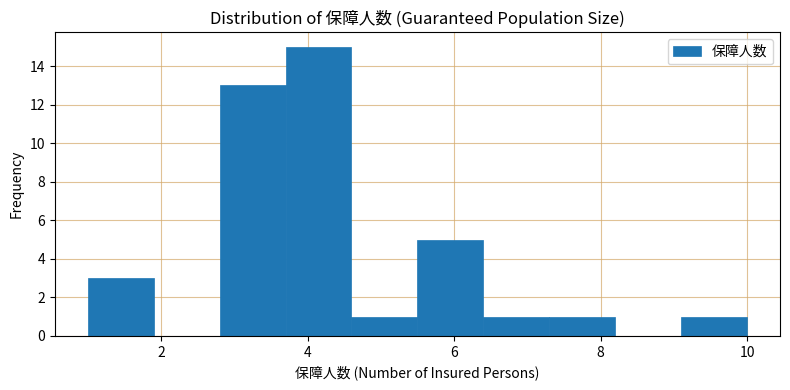

Reading left to right, list every bar in this chart as the range it spans on the x-axis followed by its height. Neither the bar edges nor the heights are printed on the chart, so give them approximately, as read against the axes.

1.0 to 1.9: 3
1.9 to 2.8: 0
2.8 to 3.7: 13
3.7 to 4.6: 15
4.6 to 5.5: 1
5.5 to 6.4: 5
6.4 to 7.3: 1
7.3 to 8.2: 1
8.2 to 9.1: 0
9.1 to 10.0: 1